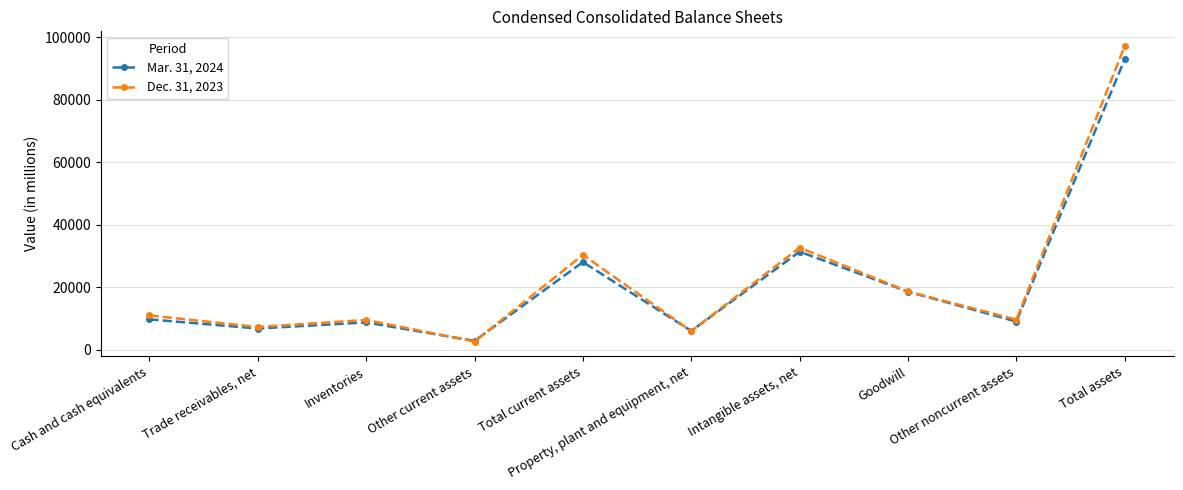

What position from the right is Trade receivables, net?

9